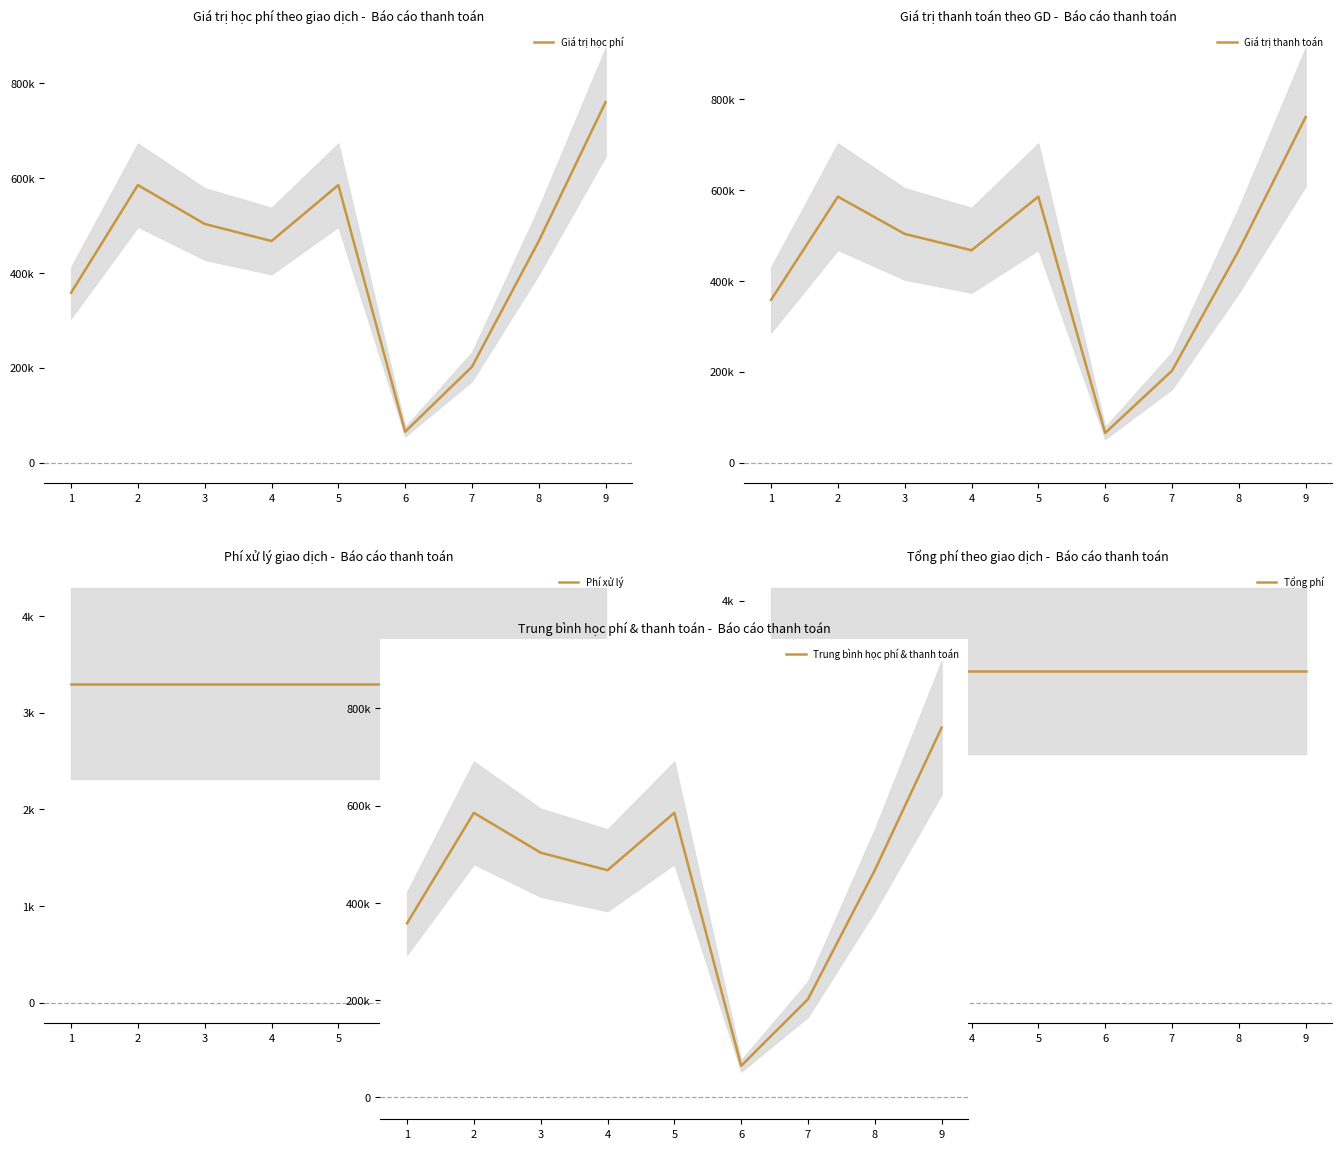

Where is the first local minimum for Giá trị học phí?

4